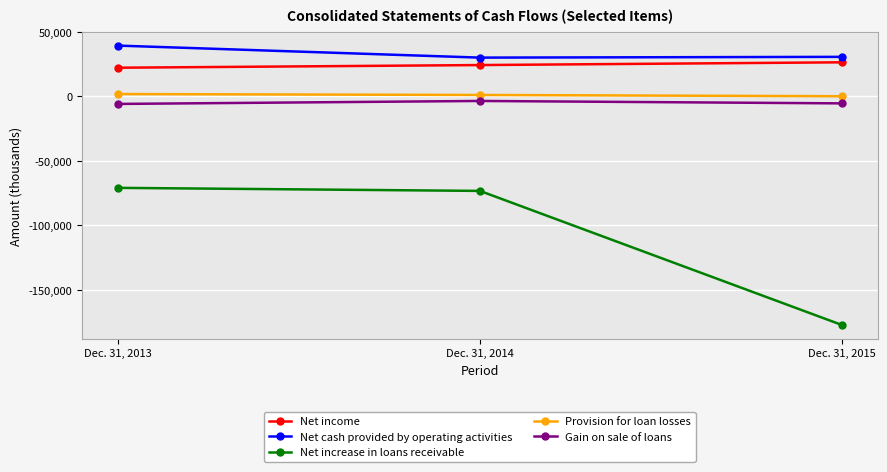

What is the value of the Gain on sale of loans point at the 3rd from the left?

-5388